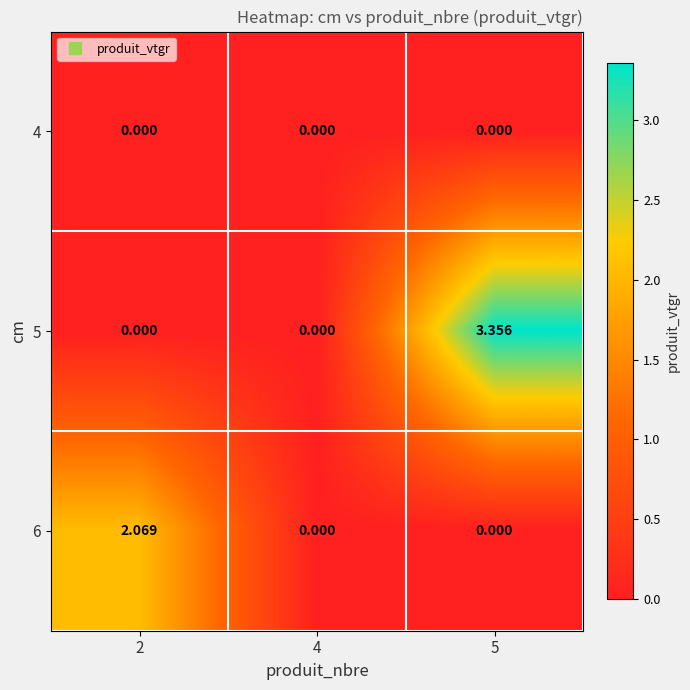

How many data points does each series have?

3